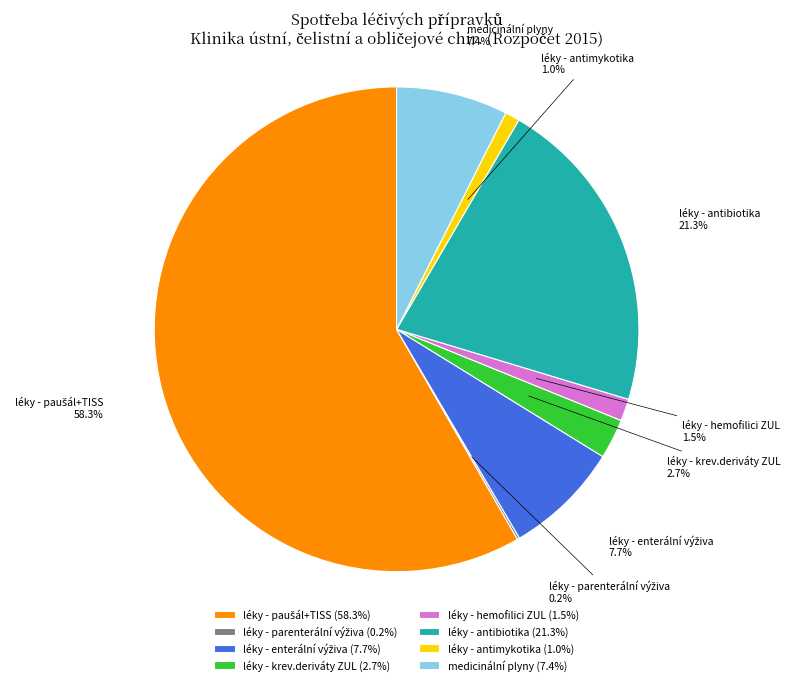

What percentage is the léky - antimykotika slice, to the nearest percent?

1%